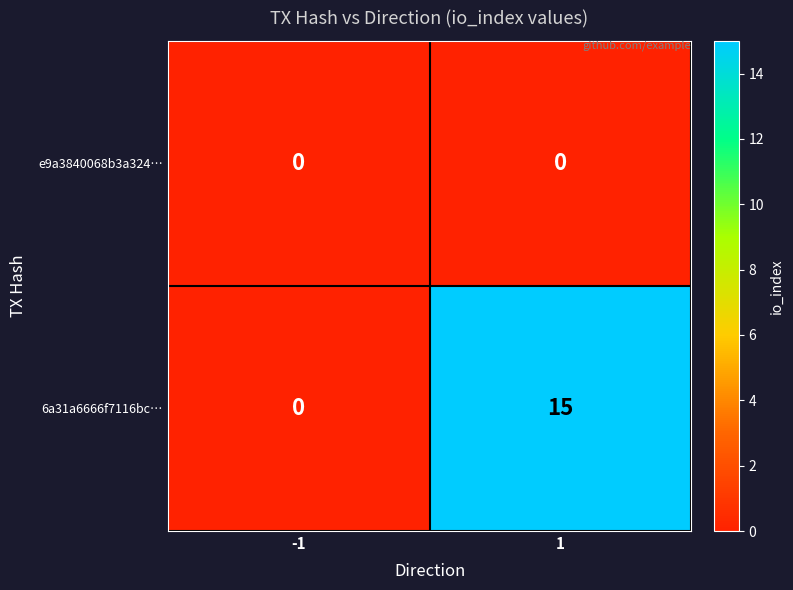

At how many categories does at least one series exceed 12?

1